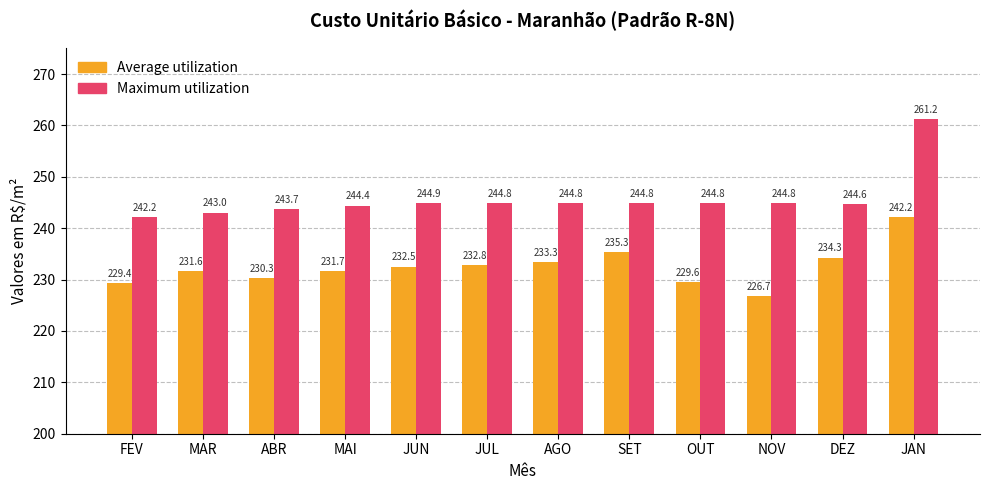

What are all the series names shown in the legend?

Average utilization, Maximum utilization